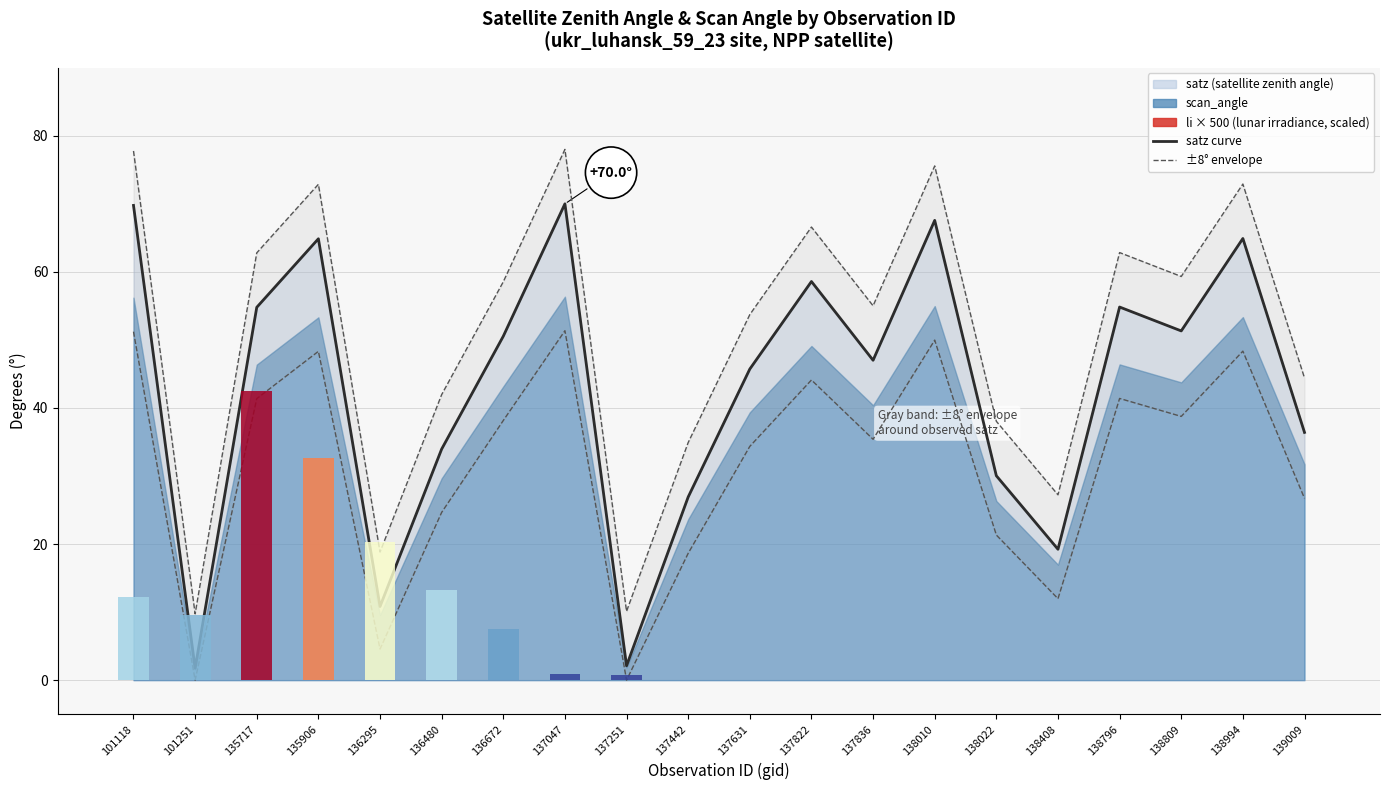

What is the total value across all series at 139009?

71.1